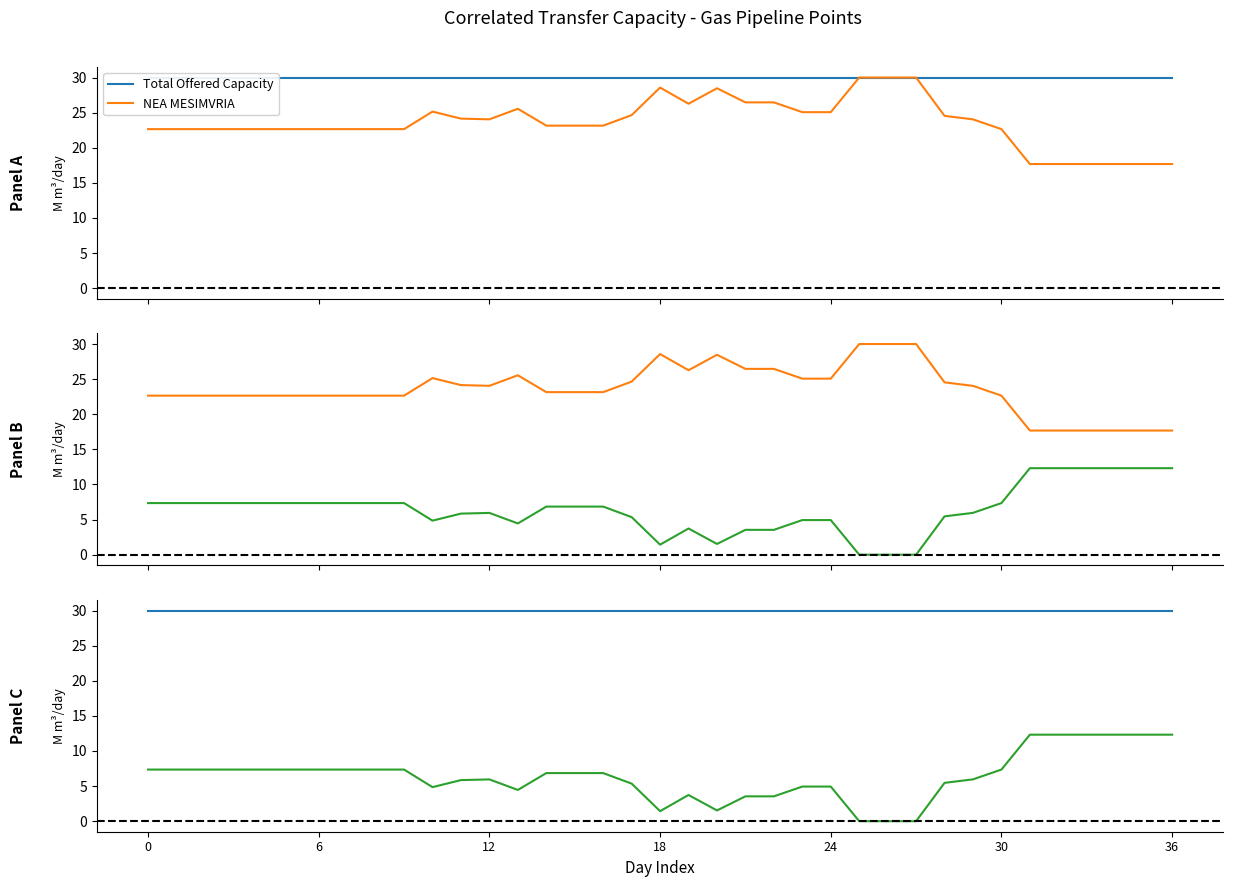

The value of KIPI at 10 is 1.1. True or false?

False